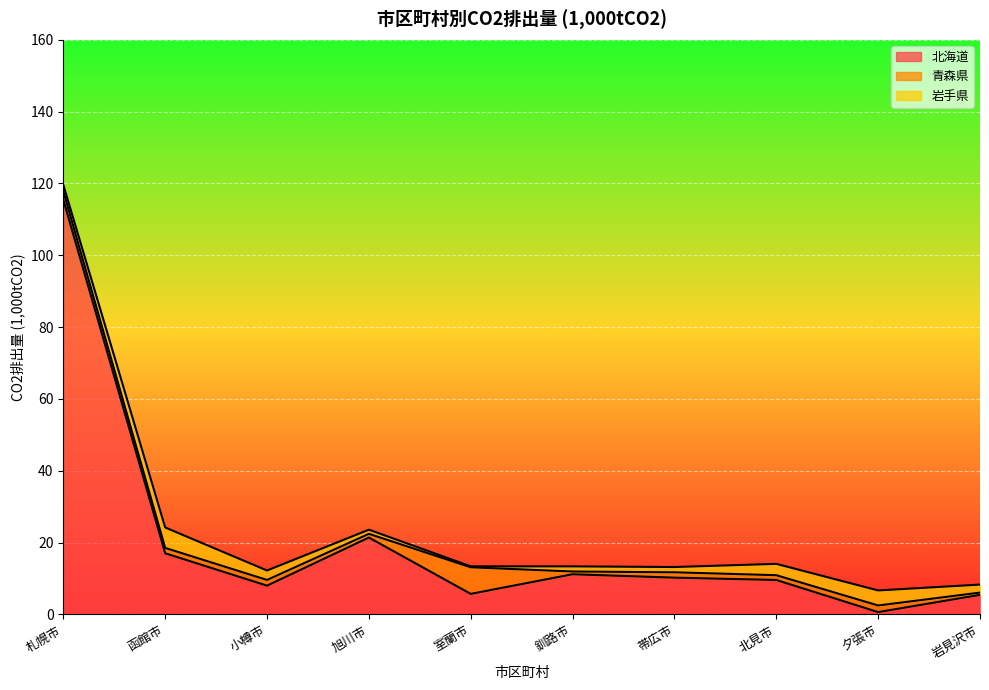

Is it true that 青森県 equals 0.3 at 旭川市?

False